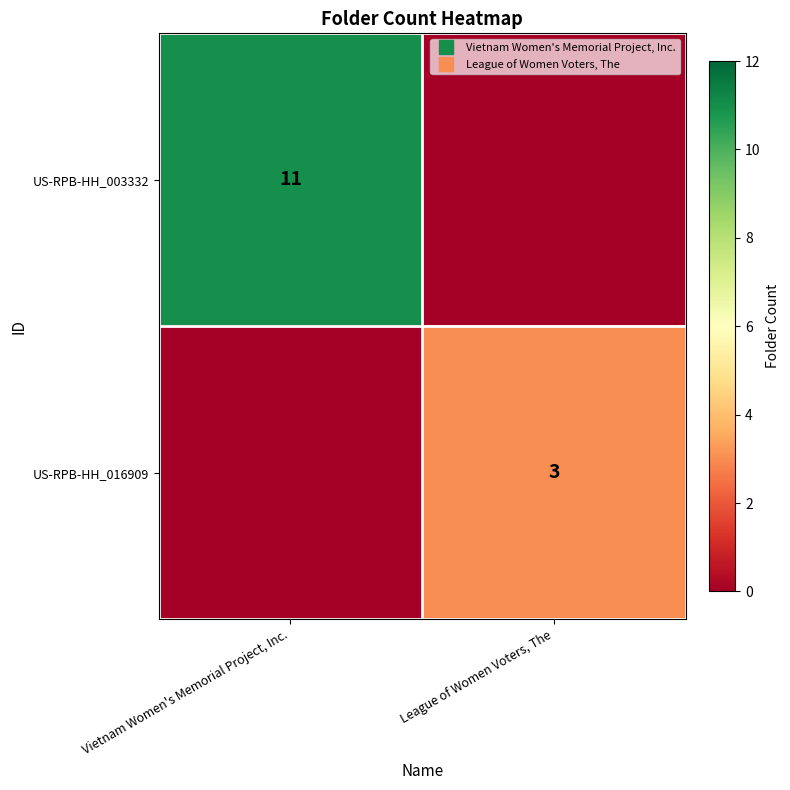

What is the difference between the maximum and minimum values in the US-RPB-HH_003332 series?

11